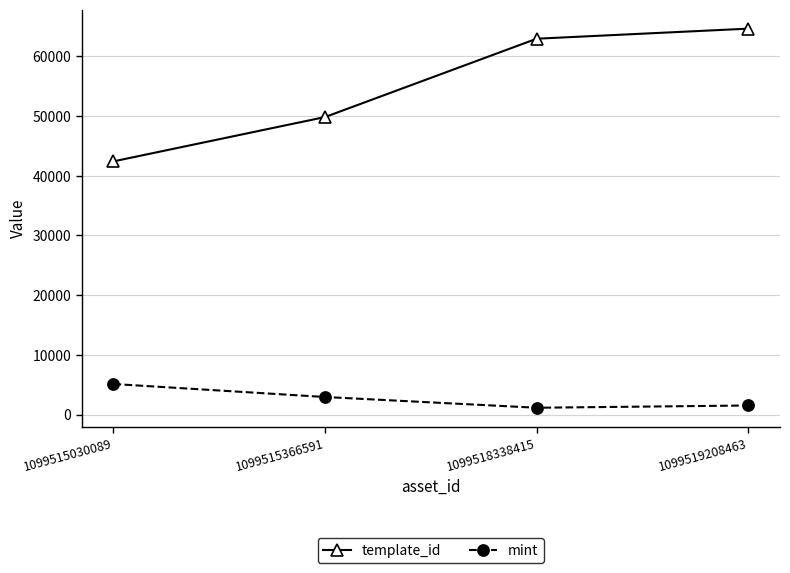

What is the average value of the mint series?

2674